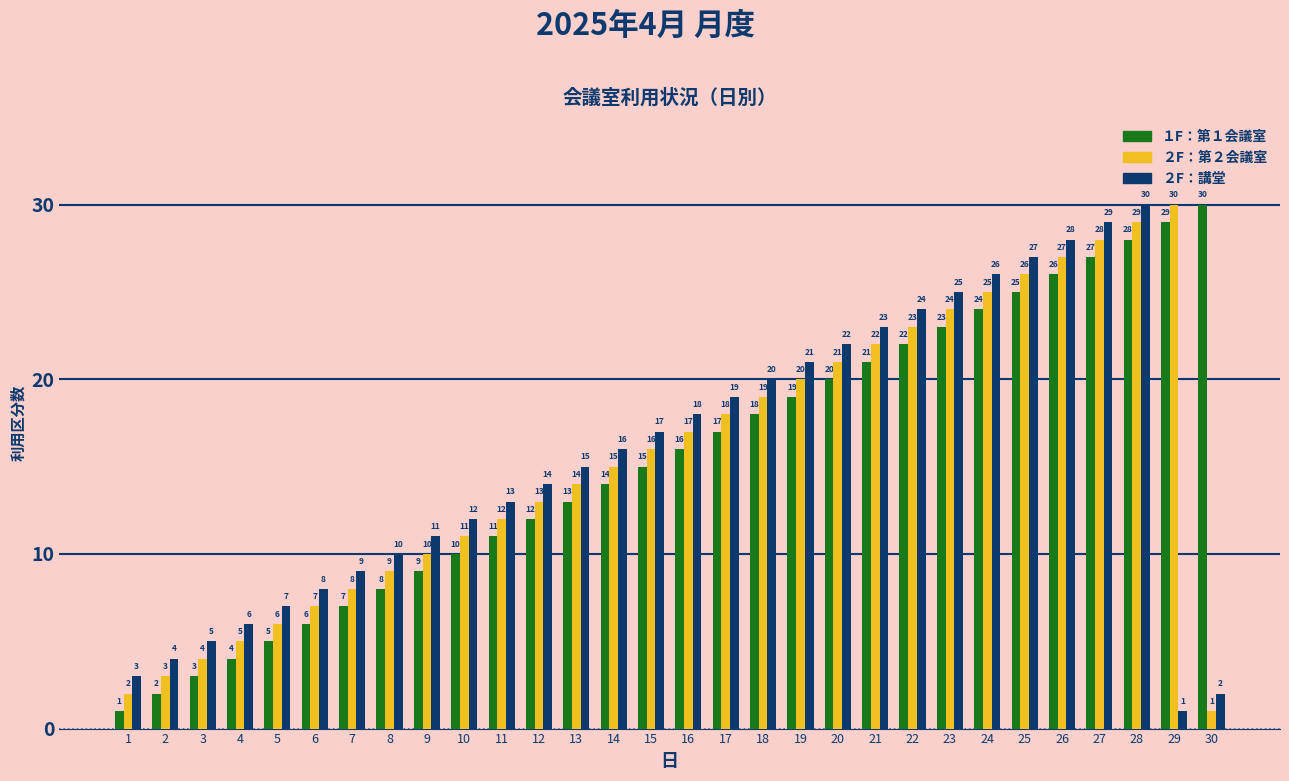

What is the greatest value displayed?

30